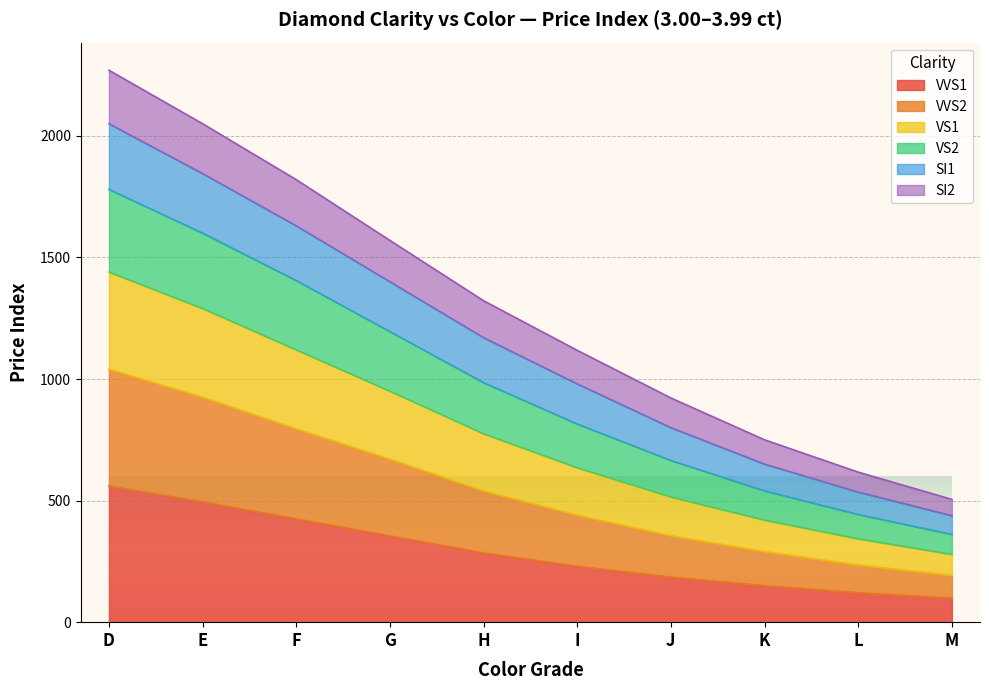

What is the value of the VVS1 point at the 3rd from the left?

425